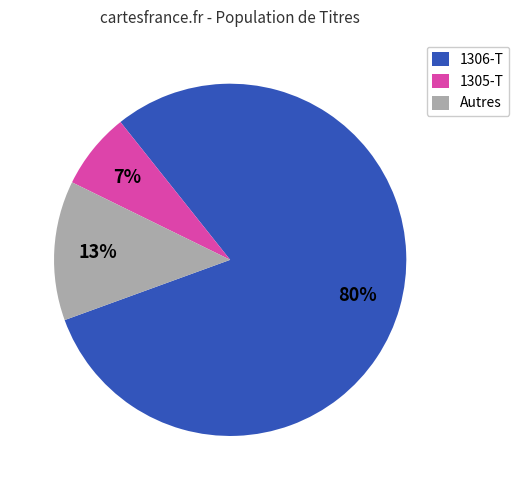

How many slices are in this pie chart?

3